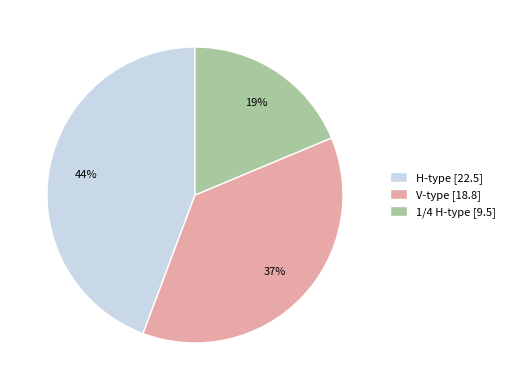

Count the number of slices in the pie.

3